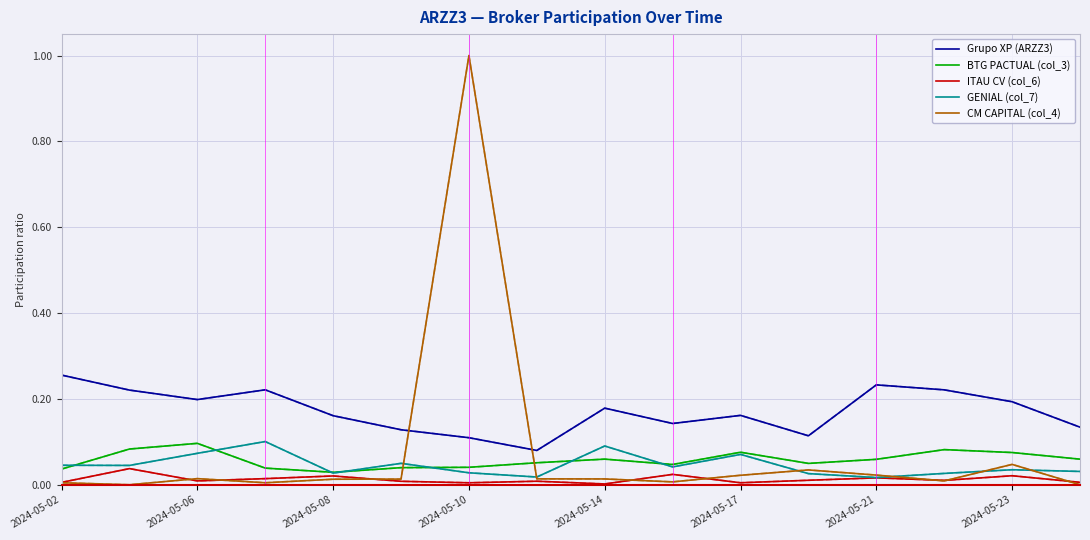

Which series has the largest total across all categories?

Grupo XP (ARZZ3)